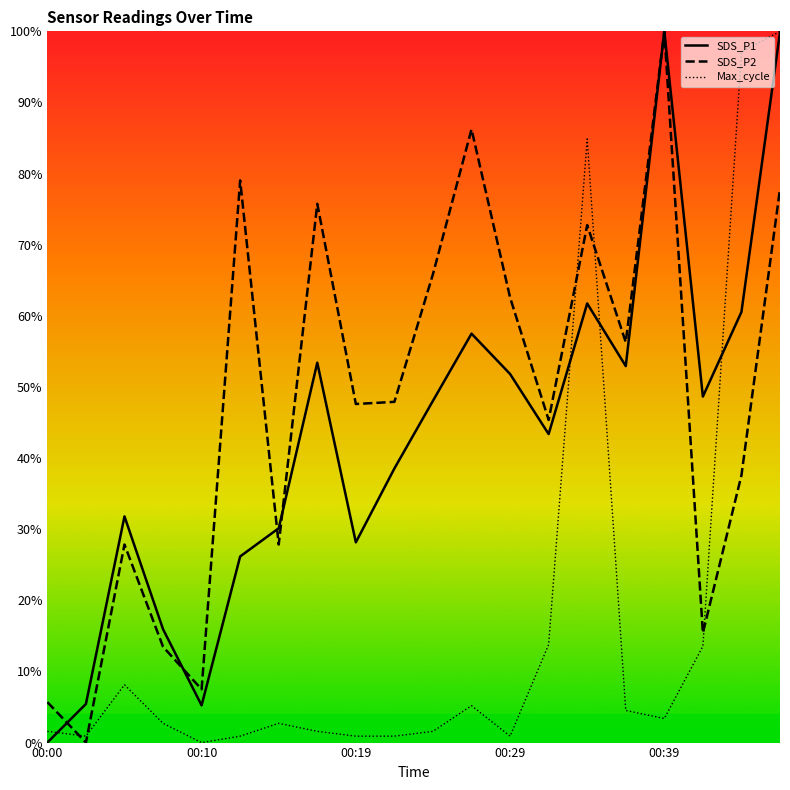

Which series changed the most between 00:19 and 19?

Max_cycle